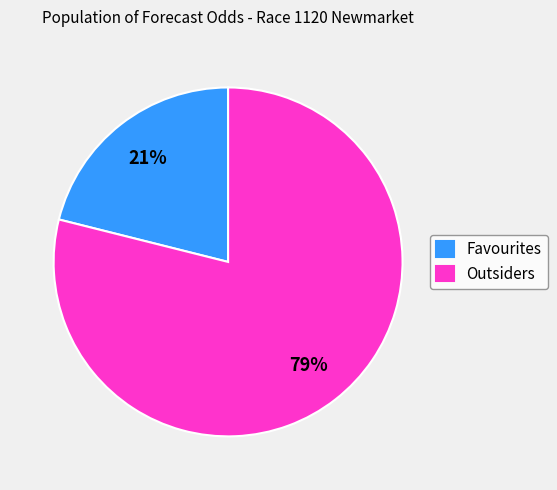

What percentage is the Favourites slice, to the nearest percent?

21%